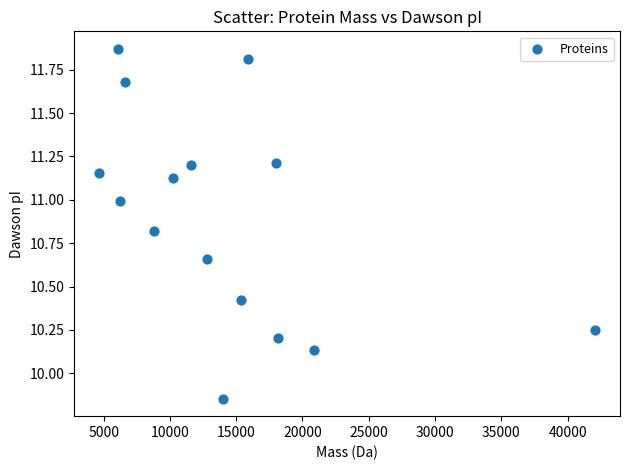

What is the range of Y values (max minus min)?

2.0